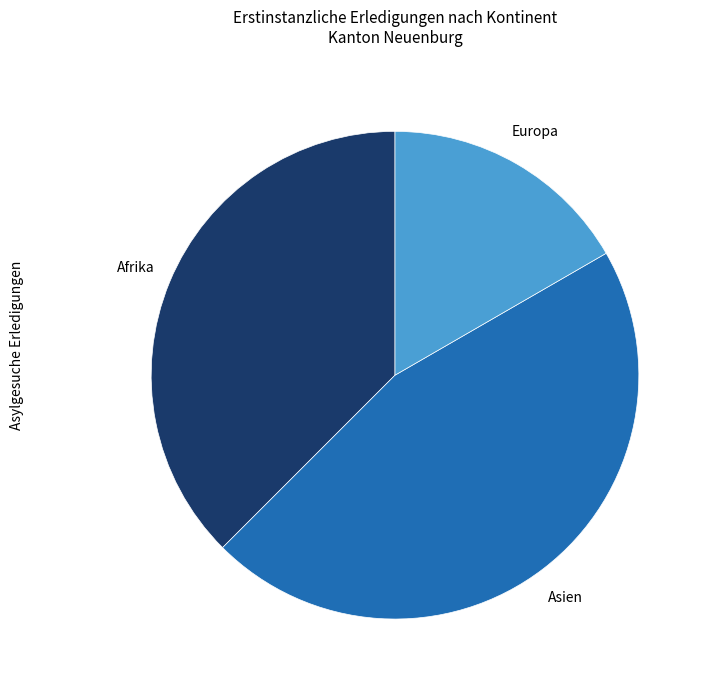

The Europa slice represents 24% of the pie. True or false?

False